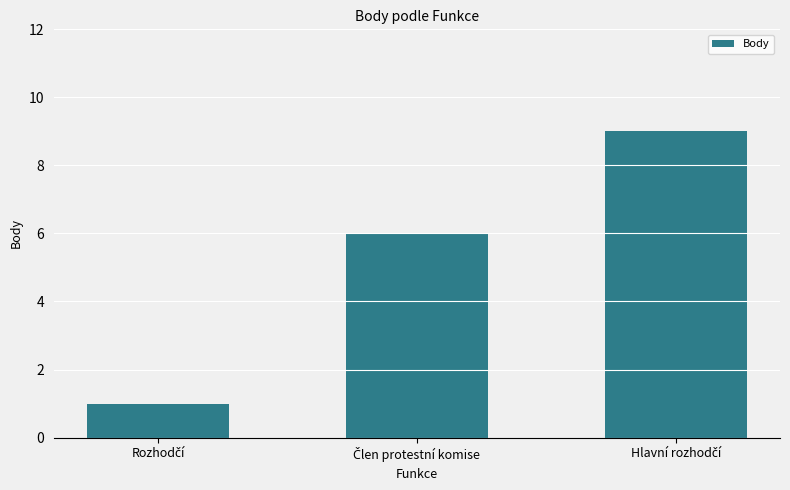

Reading left to right, list all the values displayed in this chart.

1	6	9